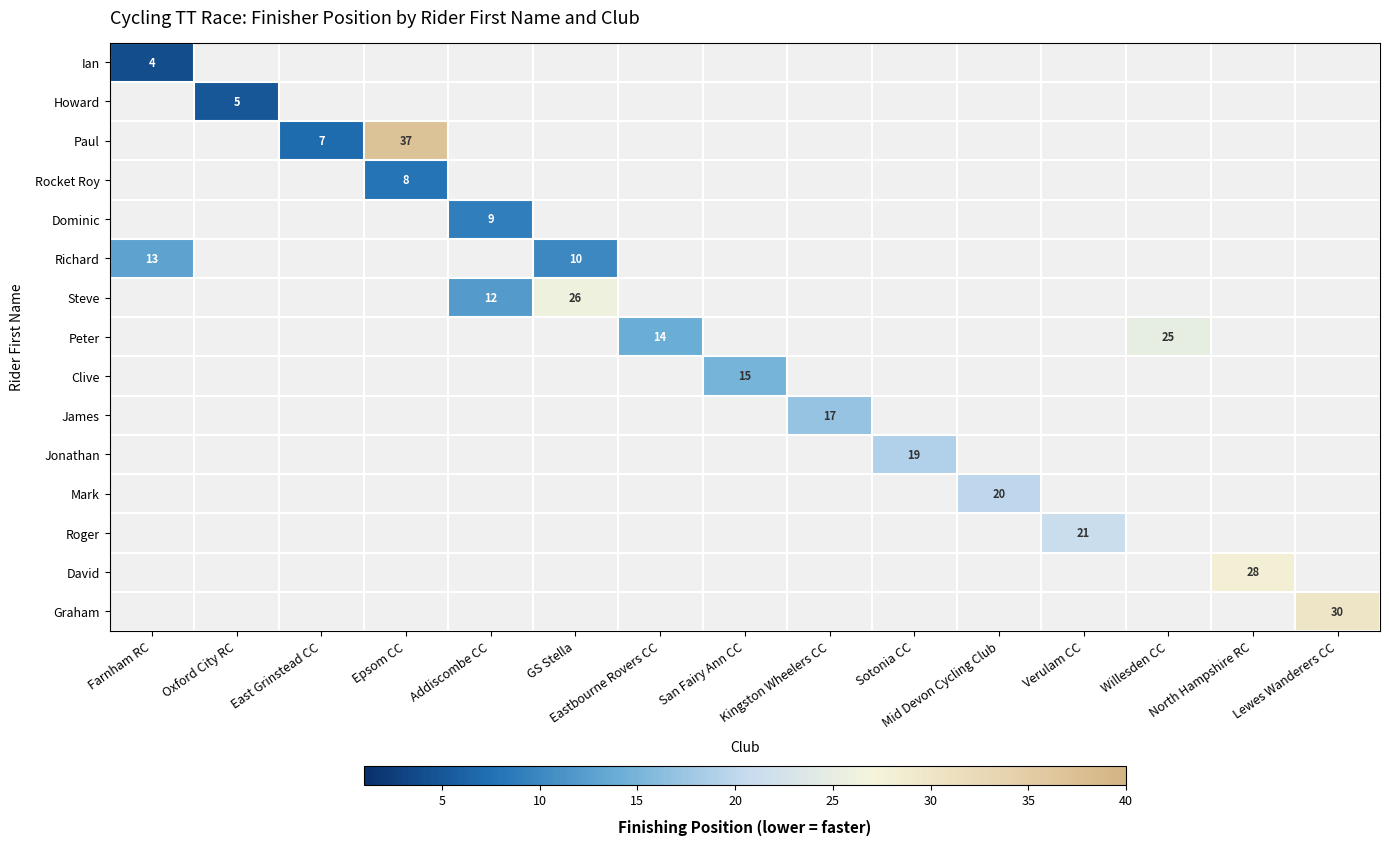

True or false: Clive has a value of 0 at Eastbourne Rovers CC.

True